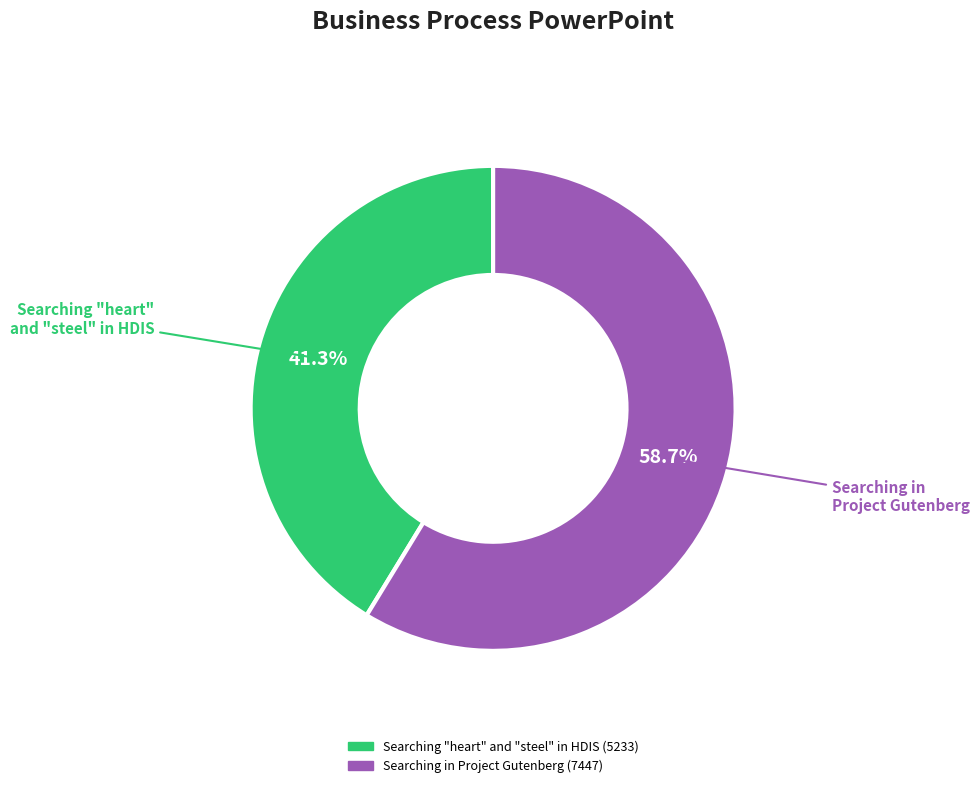

To the nearest percent, what portion does Searching "heart" and "steel" in HDIS represent?

41%